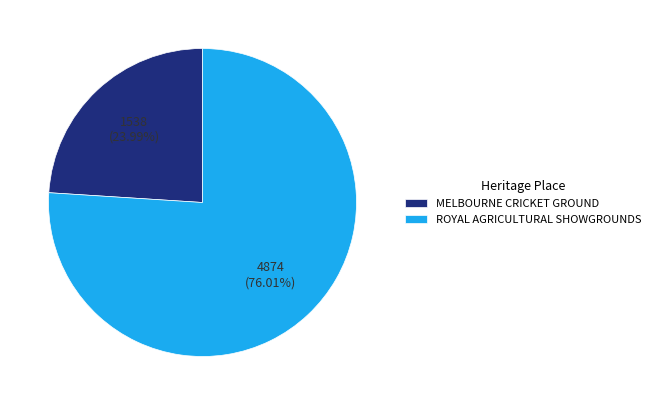

How many slices are in this pie chart?

2